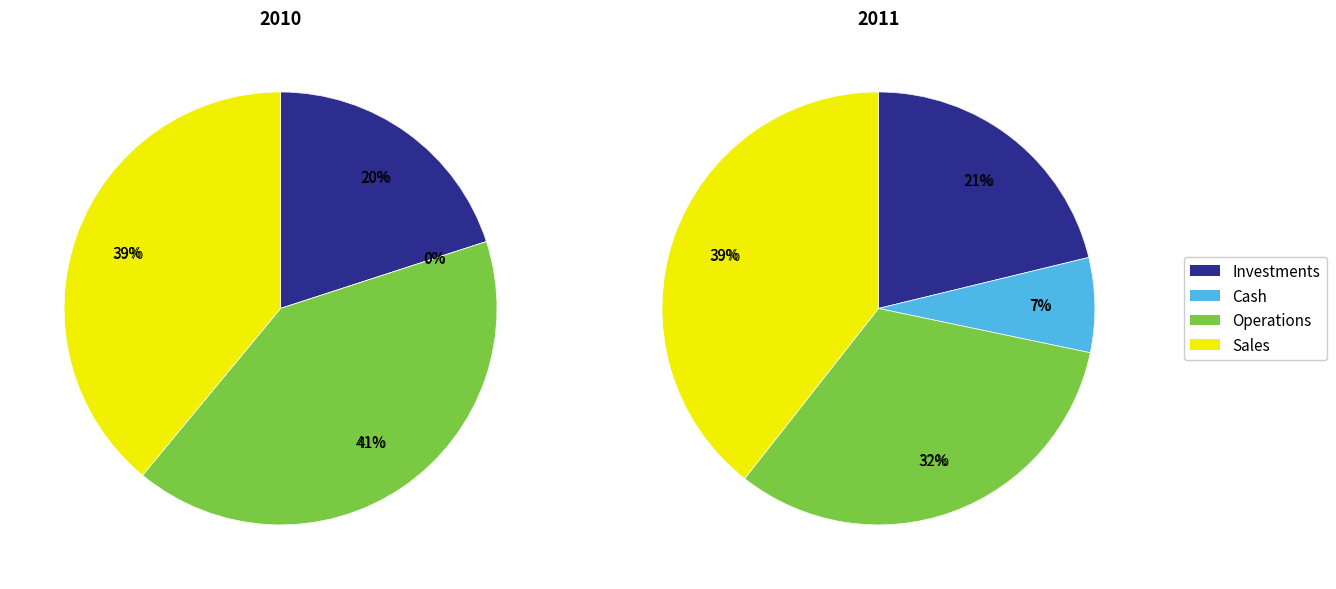

Is 2011 the majority of the pie?

Yes